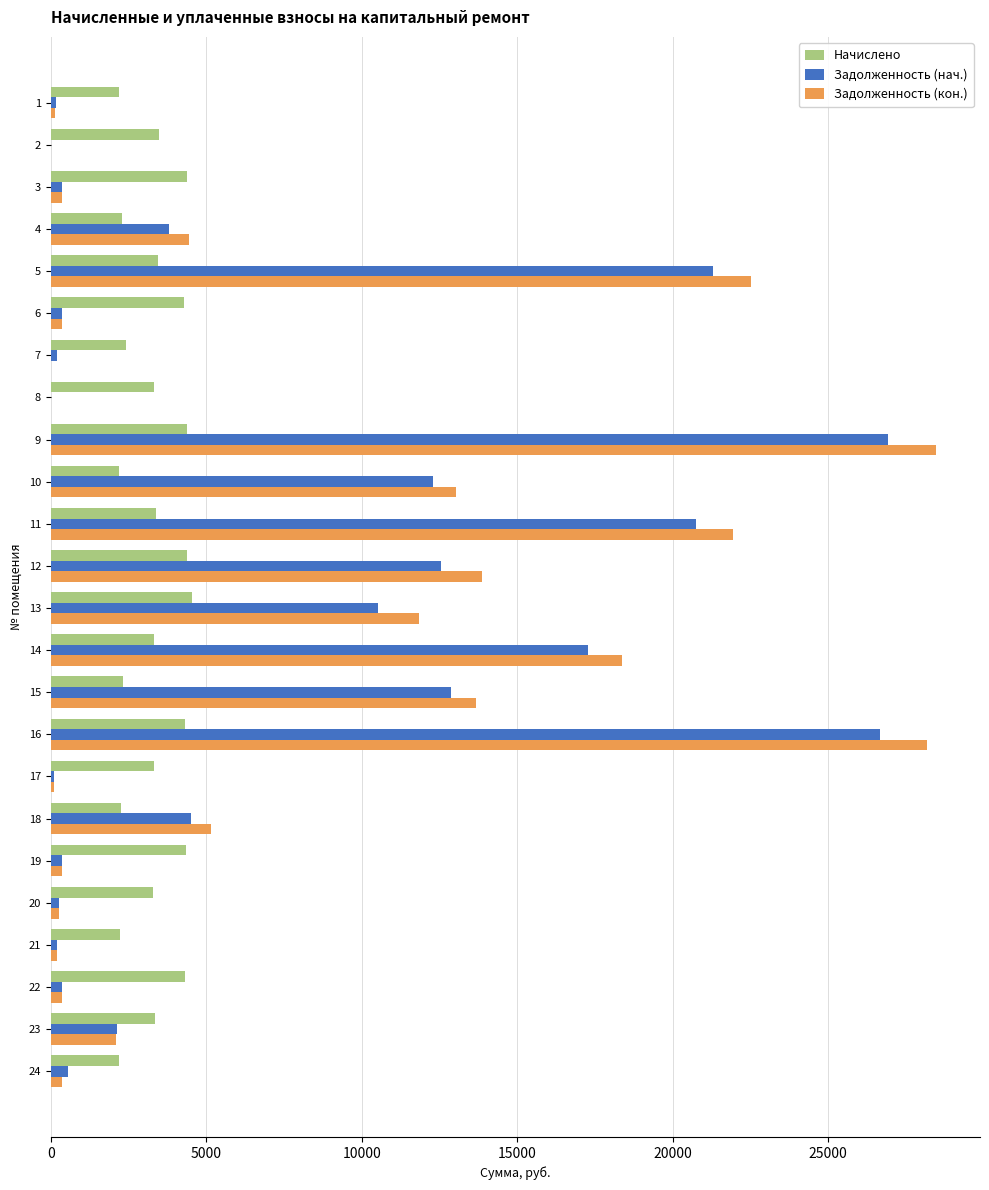

Is the value of Задолженность (кон.) at 20 greater than the value of Задолженность (нач.) at 23?

No